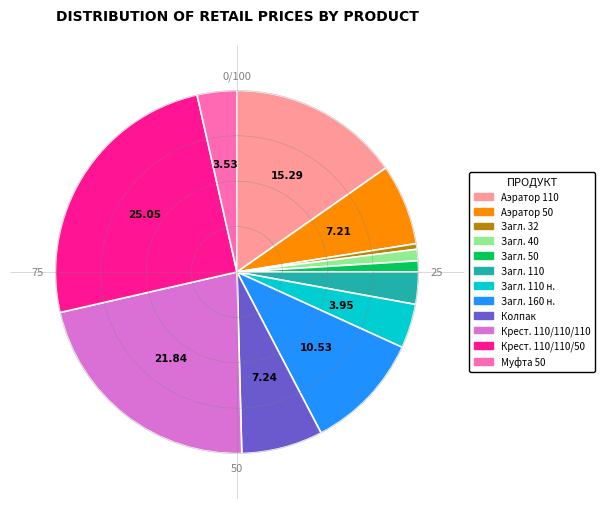

Is the sum of Крестовина 110/110/110/90 and Заглушка 50 пп greater than half?

No